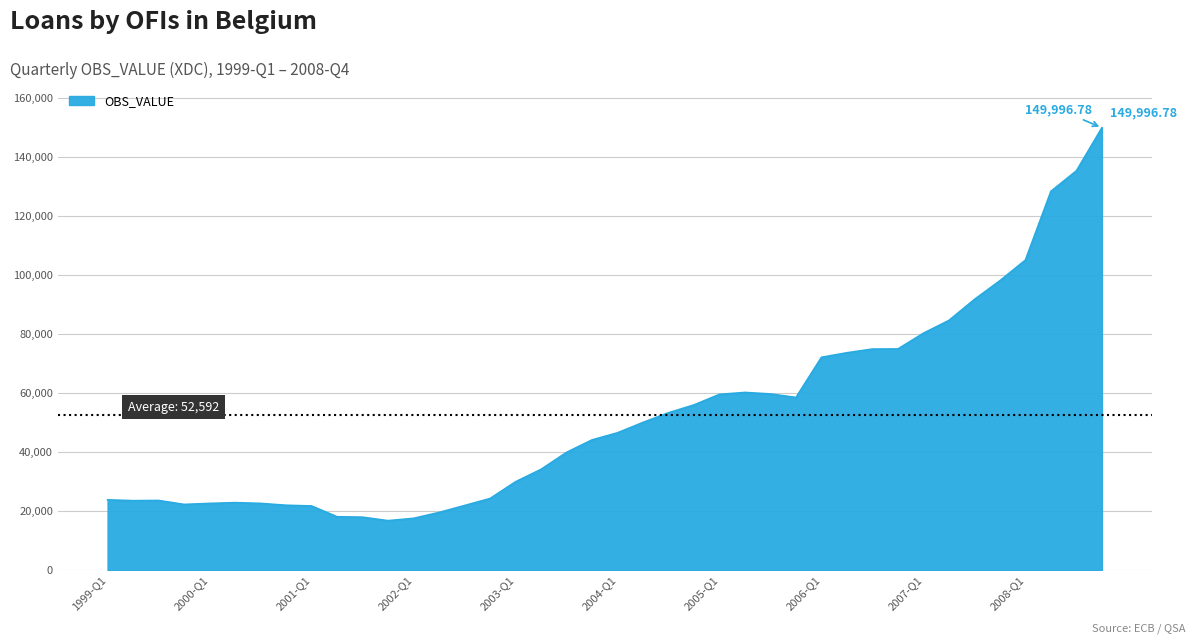

What is the difference between the maximum and minimum values?

133209.7